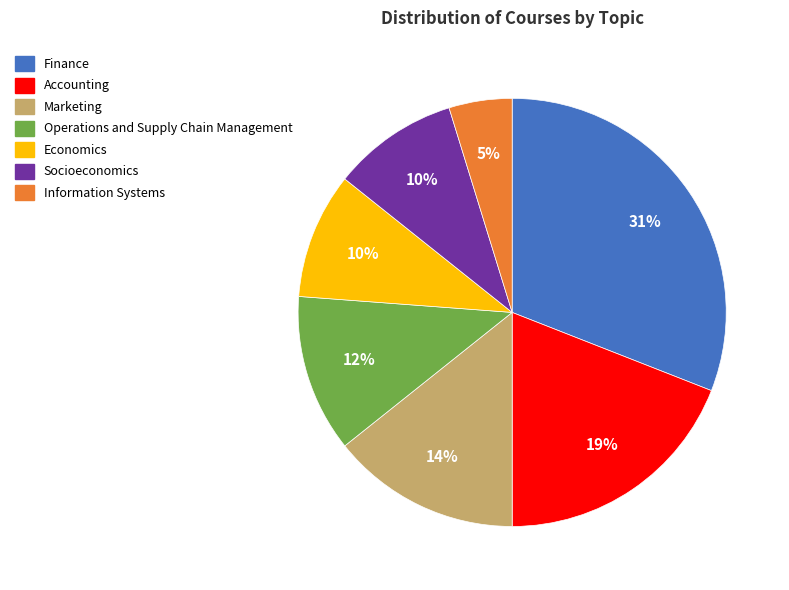

Between Socioeconomics and Finance, which is larger?

Finance